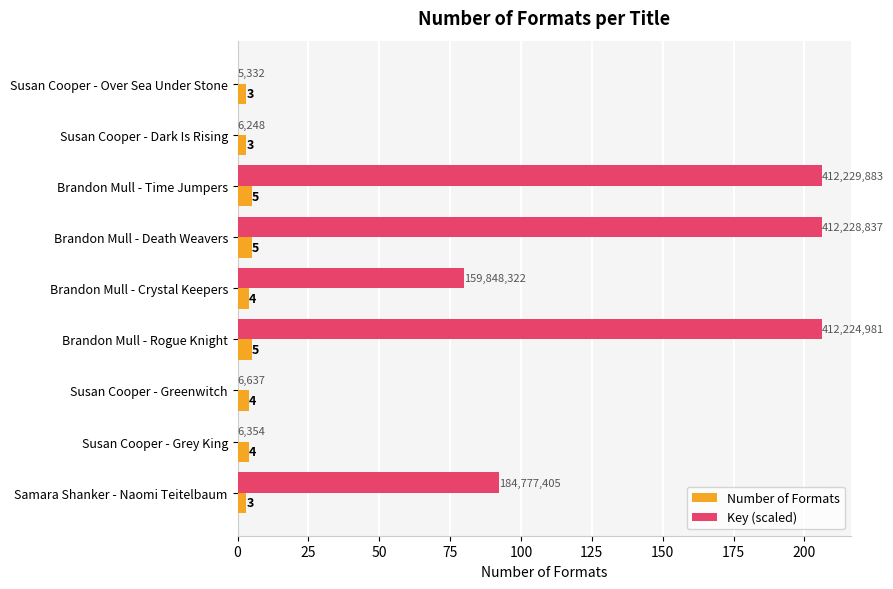

How many Number of Formats values are between 3 and 5?

9